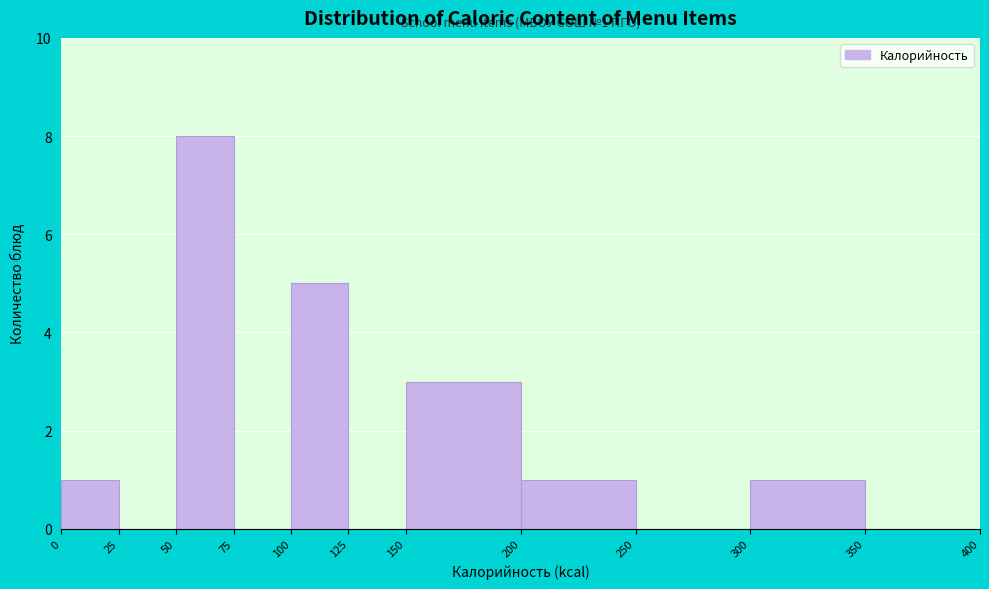

Which range on the x-axis has the tallest bar?

50 to 75